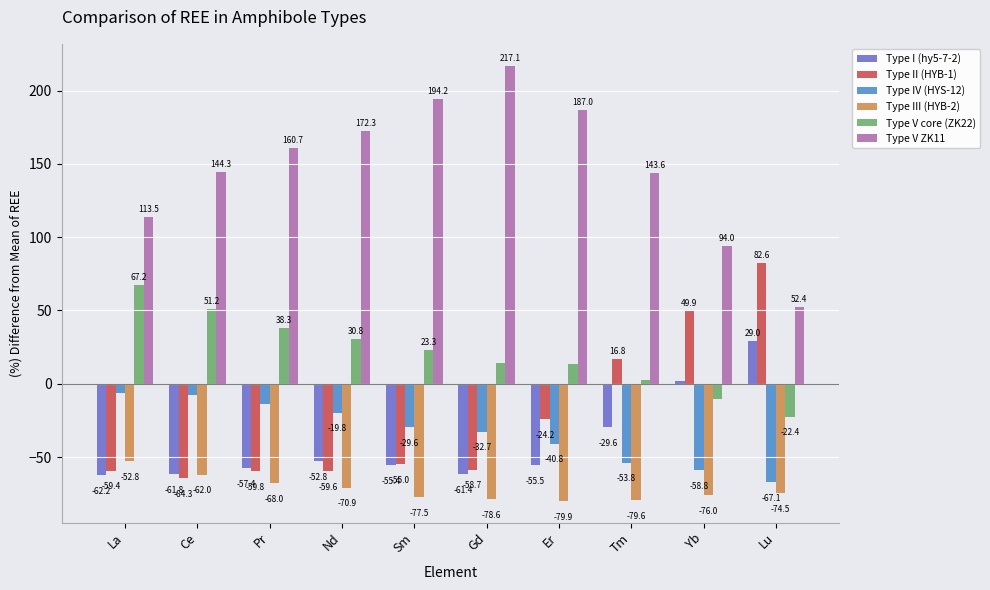

Rank the categories by Type IV (HYS-12) value from lowest to highest.

Lu, Yb, Tm, Er, Gd, Sm, Nd, Pr, Ce, La